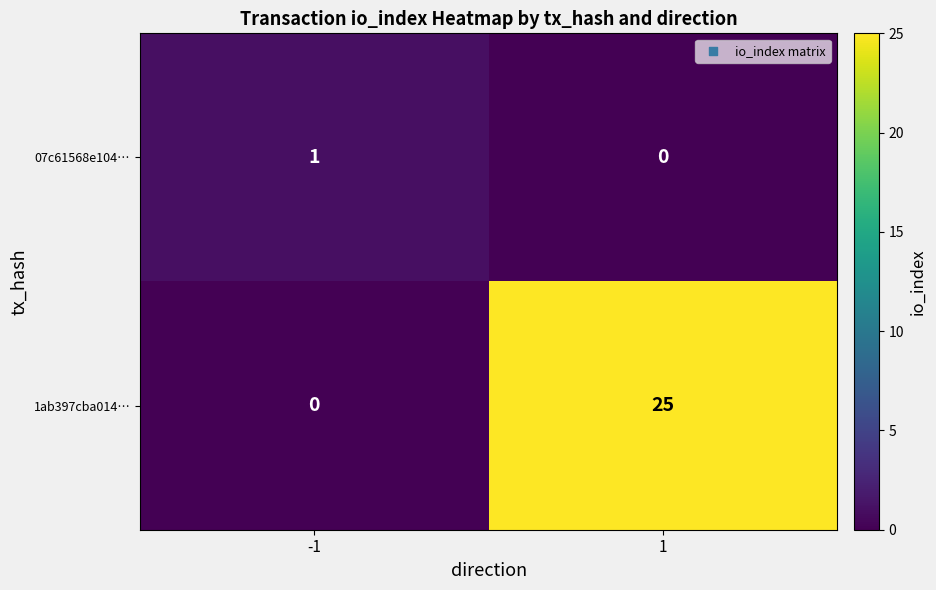

The value of 1ab397cba014… at 1 is 12. True or false?

False